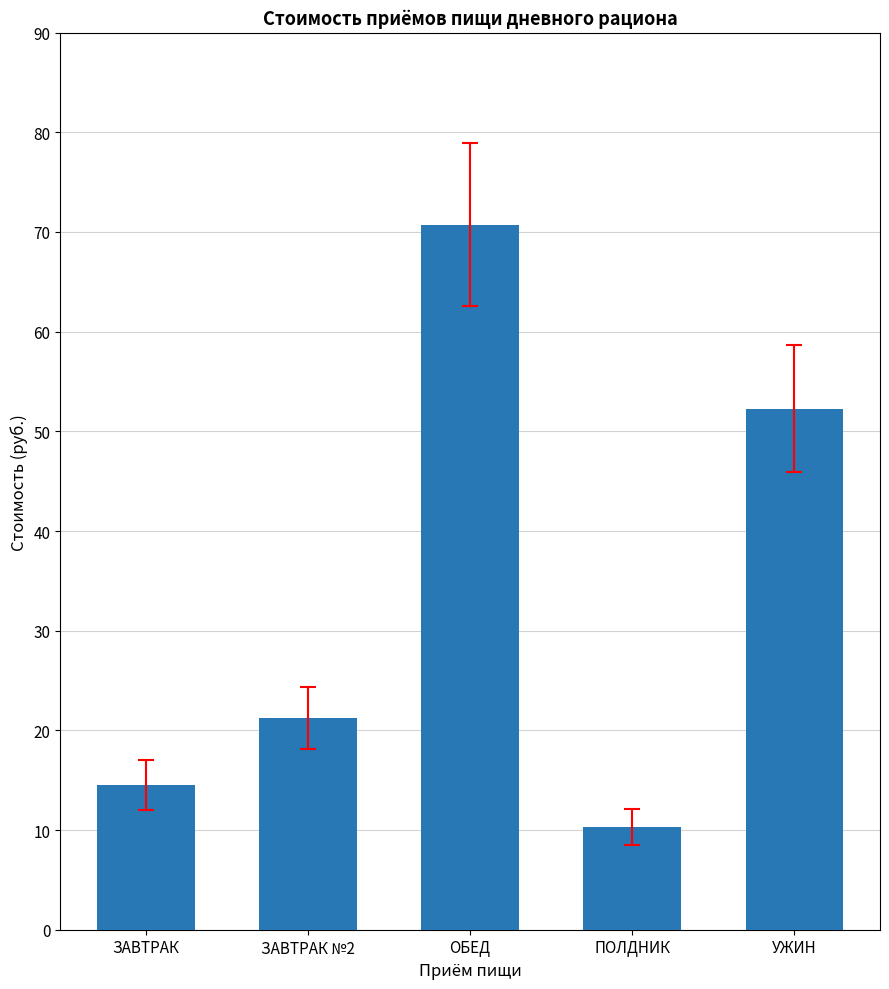

What position from the right is ЗАВТРАК?

5